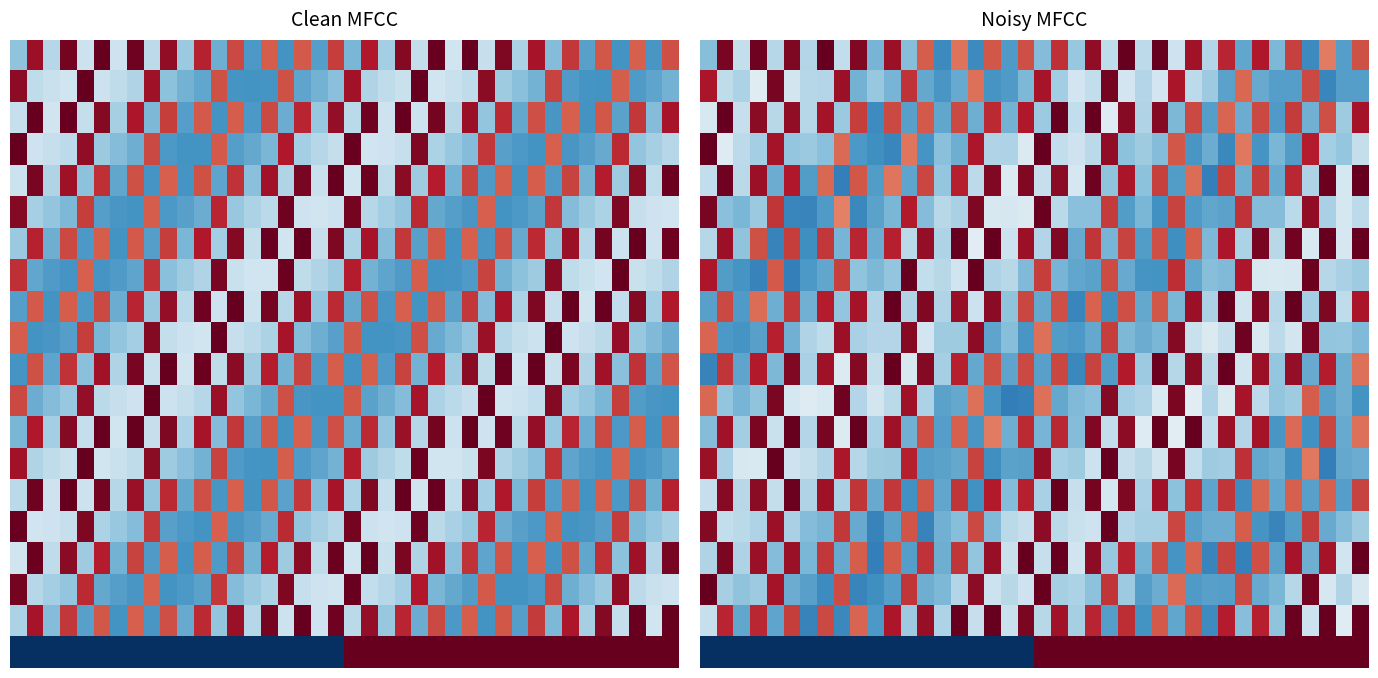

Between 4 and 11, which is larger?

11